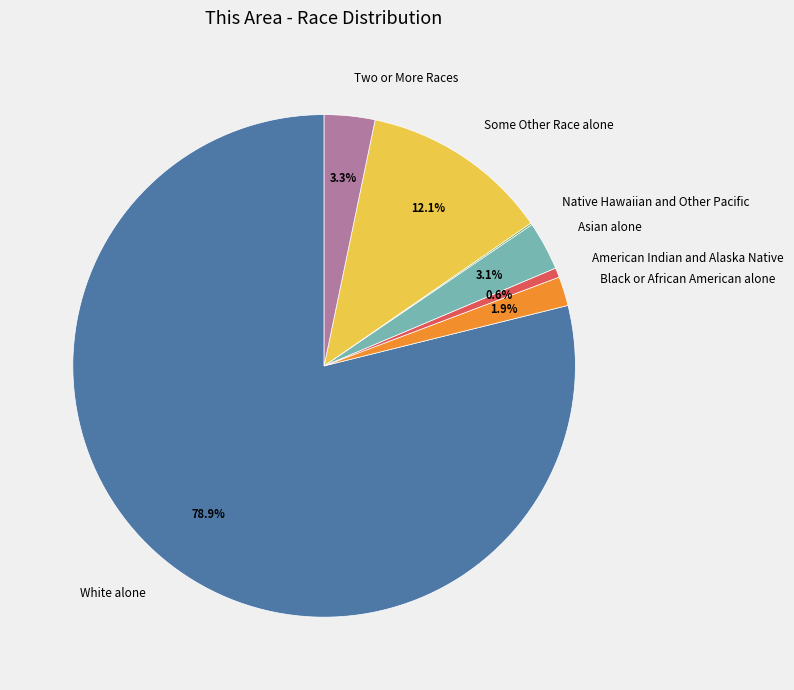

How much of the chart is everything except Two or More Races?

96.7%